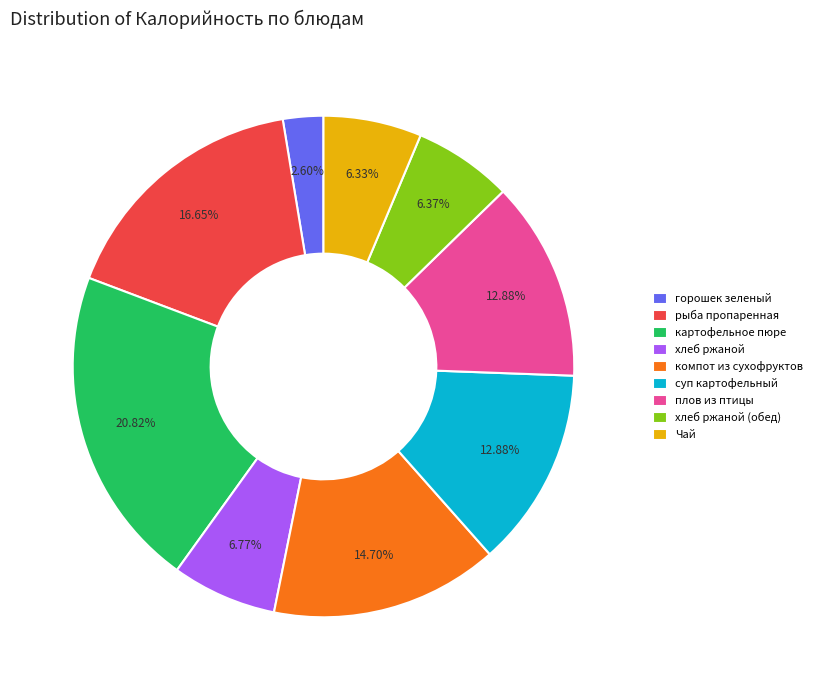

Approximately how many times larger is the value at рыба пропаренная compared to компот из сухофруктов?

1.1